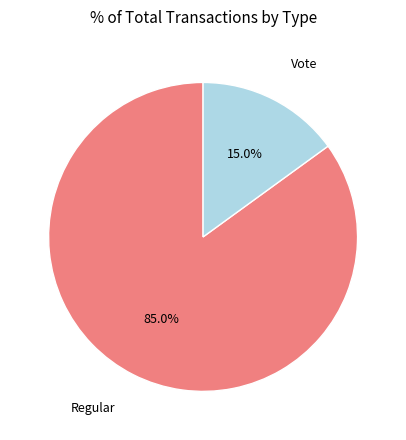

Is there a majority slice in this chart?

Yes